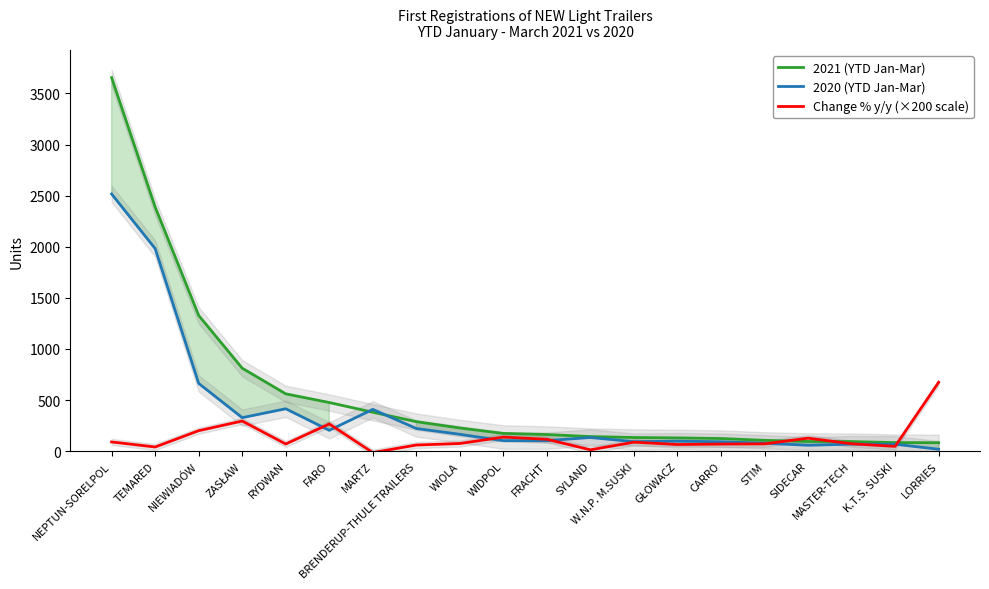

Reading right to left, transcribe all the data shown in this chart.

2021 (YTD Jan-Mar): LORRIES=83.0	K.T.S. SUSKI=84.0	MASTER-TECH=94.0	SIDECAR=95.0	STIM=106.0	CARRO=124.0	GŁOWACZ=130.0	W.N.P. M.SUSKI=134.0	SYLAND=143.0	FRACHT=163.0	WIDPOL=174.0	WIOLA=227.0	BRENDERUP-THULE TRAILERS=289.0	MARTZ=381.0	FARO=476.0	RYDWAN=561.0	ZASŁAW=812.0	NIEWIADÓW=1328.0	TEMARED=2389.0	NEPTUN-SORELPOL=3654.0
2020 (YTD Jan-Mar): LORRIES=19.0	K.T.S. SUSKI=68.0	MASTER-TECH=69.0	SIDECAR=58.0	STIM=78.0	CARRO=92.0	GŁOWACZ=98.0	W.N.P. M.SUSKI=93.0	SYLAND=134.0	FRACHT=103.0	WIDPOL=103.0	WIOLA=165.0	BRENDERUP-THULE TRAILERS=222.0	MARTZ=409.0	FARO=204.0	RYDWAN=415.0	ZASŁAW=328.0	NIEWIADÓW=663.0	TEMARED=1982.0	NEPTUN-SORELPOL=2516.0
Change % y/y (×200 scale): LORRIES=673.7	K.T.S. SUSKI=47.1	MASTER-TECH=72.5	SIDECAR=127.6	STIM=71.8	CARRO=69.6	GŁOWACZ=65.3	W.N.P. M.SUSKI=88.2	SYLAND=13.4	FRACHT=116.5	WIDPOL=137.9	WIOLA=75.2	BRENDERUP-THULE TRAILERS=60.4	MARTZ=-13.7	FARO=266.7	RYDWAN=70.4	ZASŁAW=295.1	NIEWIADÓW=200.6	TEMARED=41.1	NEPTUN-SORELPOL=90.5